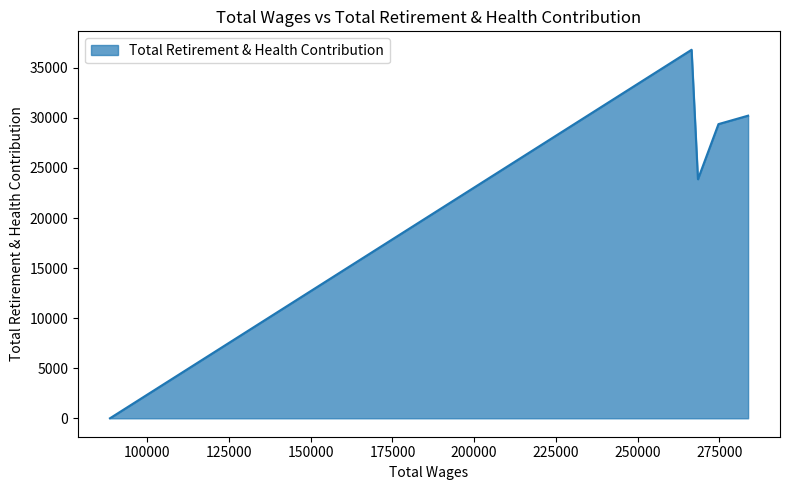

Does the chart display data point markers on the line(s)?

No